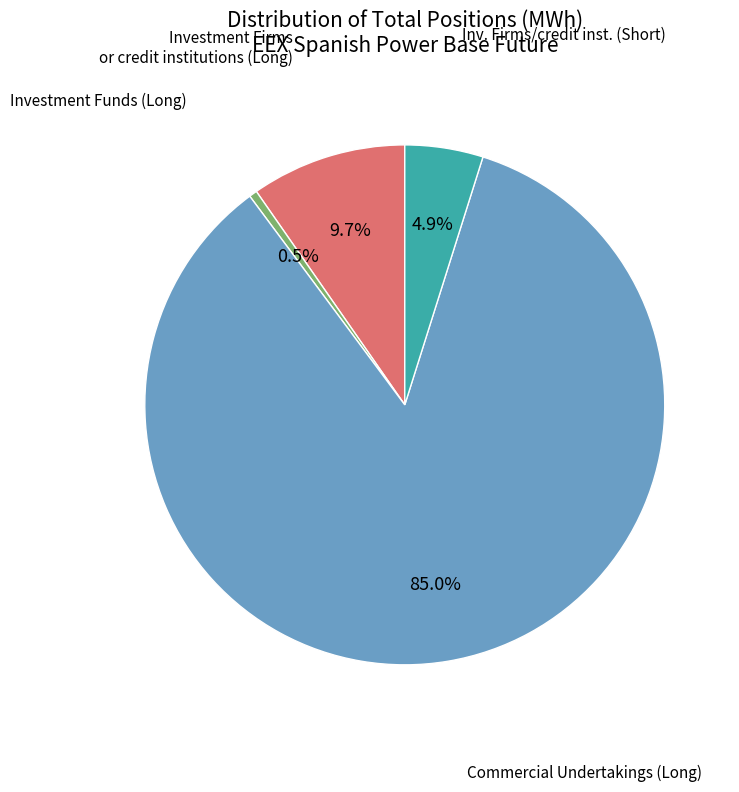

Does any single category account for the majority?

Yes